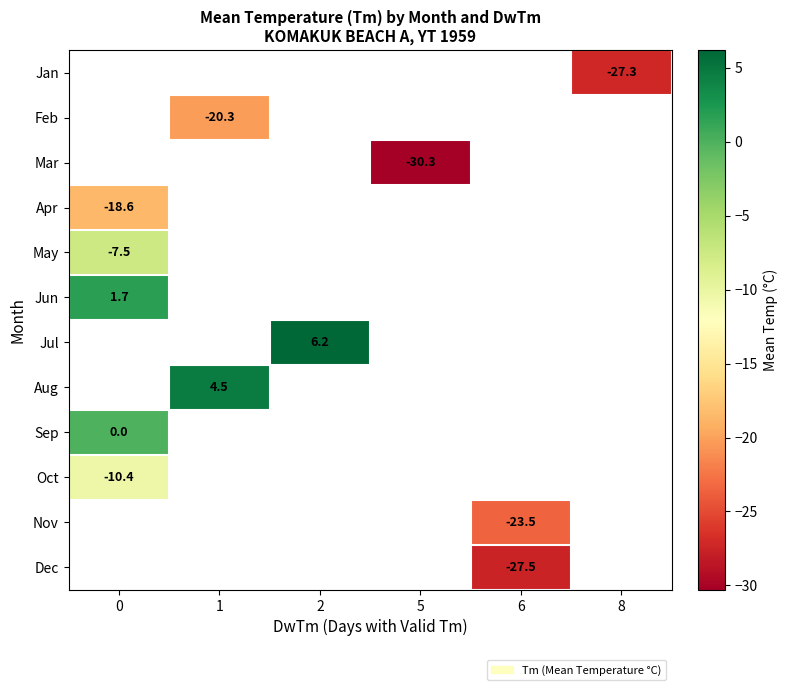

The value of Jul at 2 is 3.2. True or false?

False